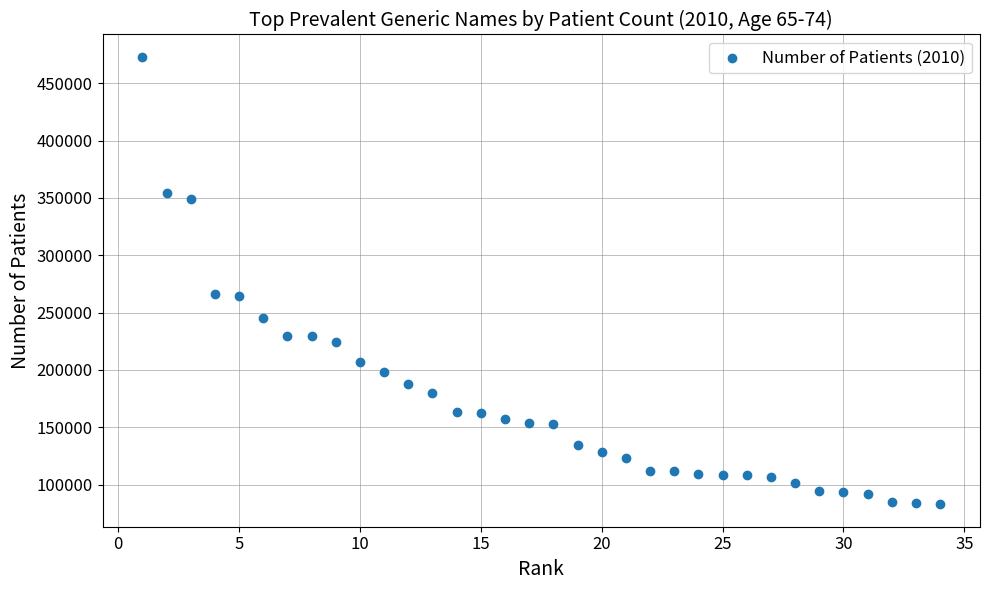

What is the range of X values (max minus min)?

33